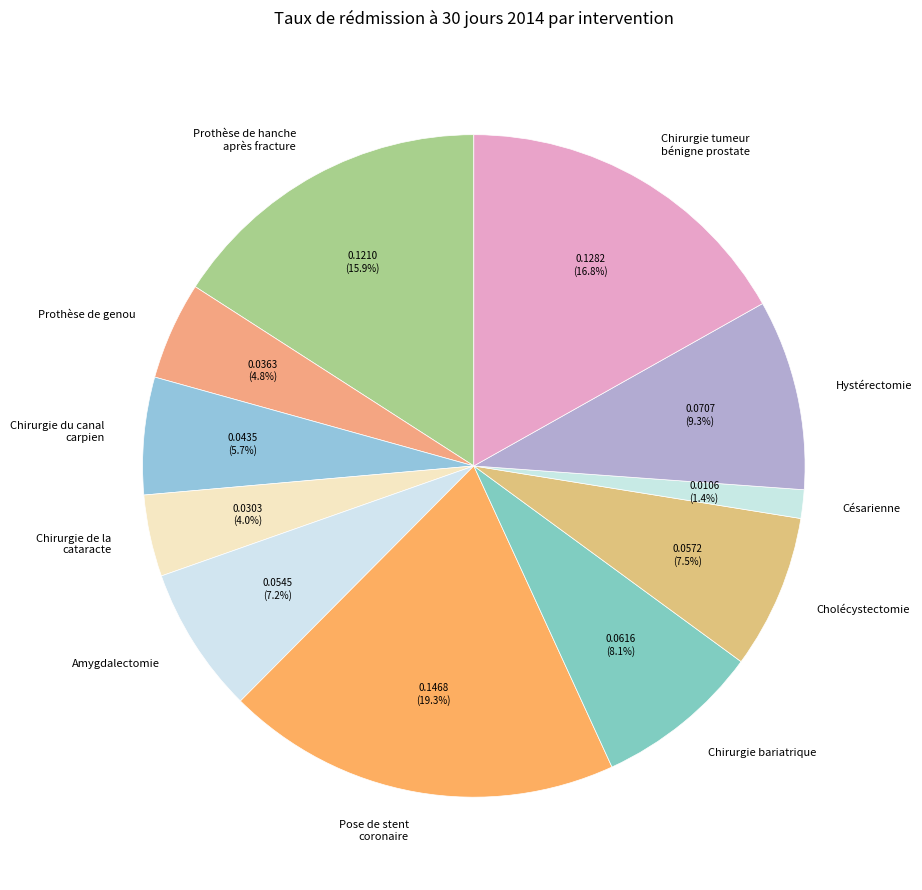

Does Pose de stent coronaire represent more than half of the total?

No